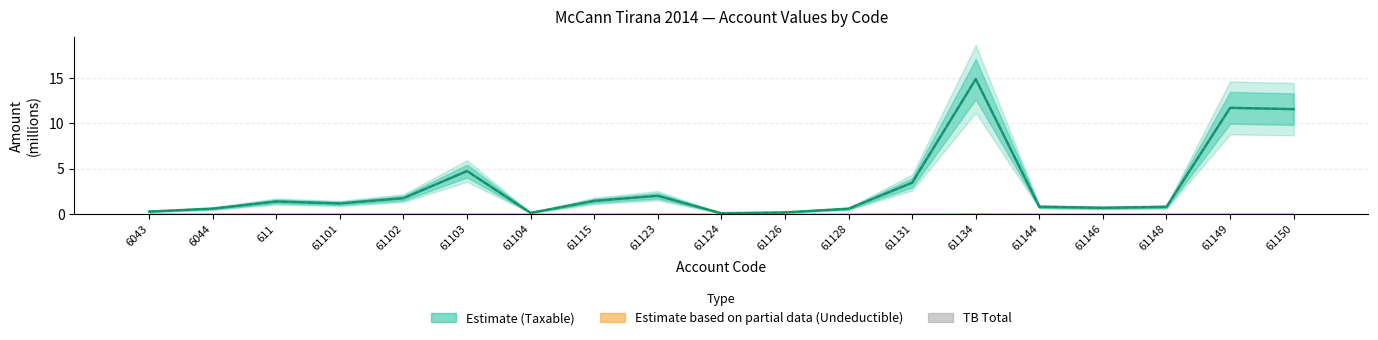

How many groups of bars are there?

19